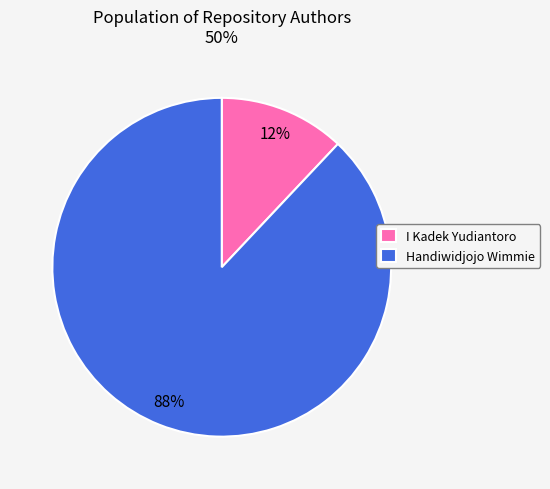

True or false: I Kadek Yudiantoro accounts for 24% of the total.

False